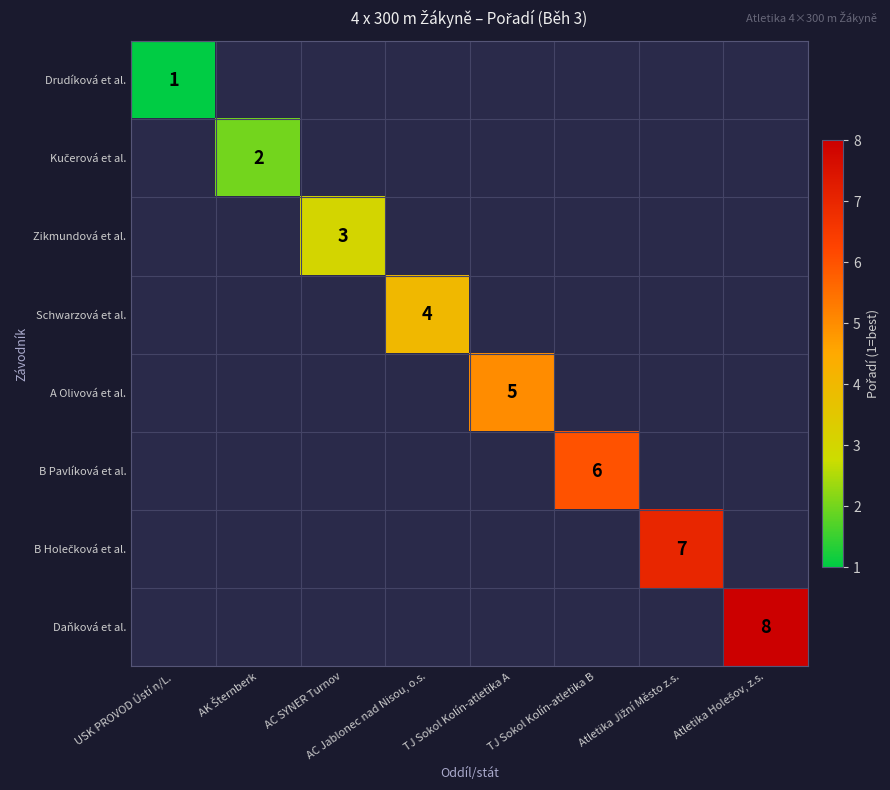

List the series in order of their overall mean, lowest first.

Drudíková et al., Kučerová et al., Zikmundová et al., Schwarzová et al., A Olivová et al., B Pavlíková et al., B Holečková et al., Daňková et al.